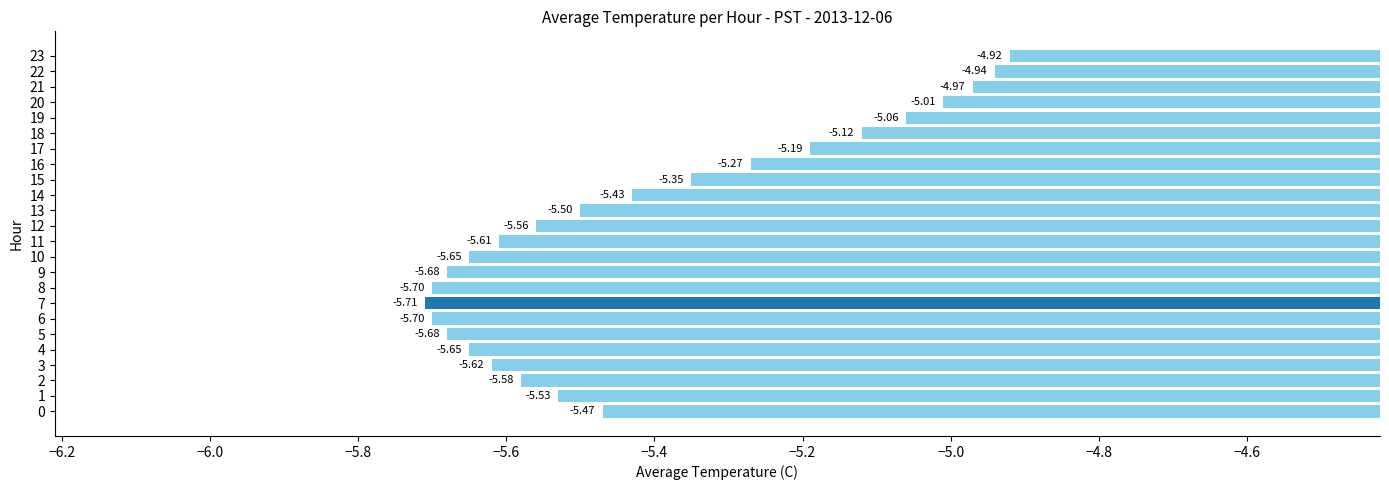

What is the sum of all values?

-129.9